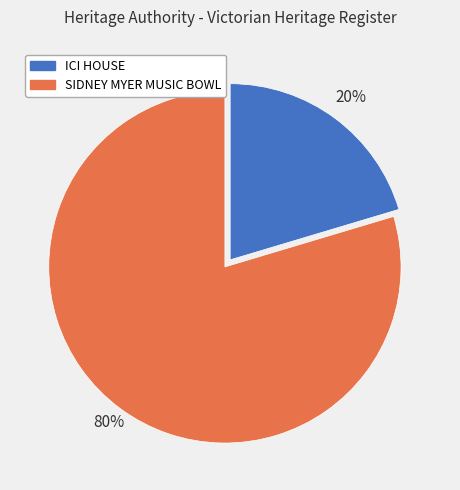

Which slice is the largest?

SIDNEY MYER MUSIC BOWL